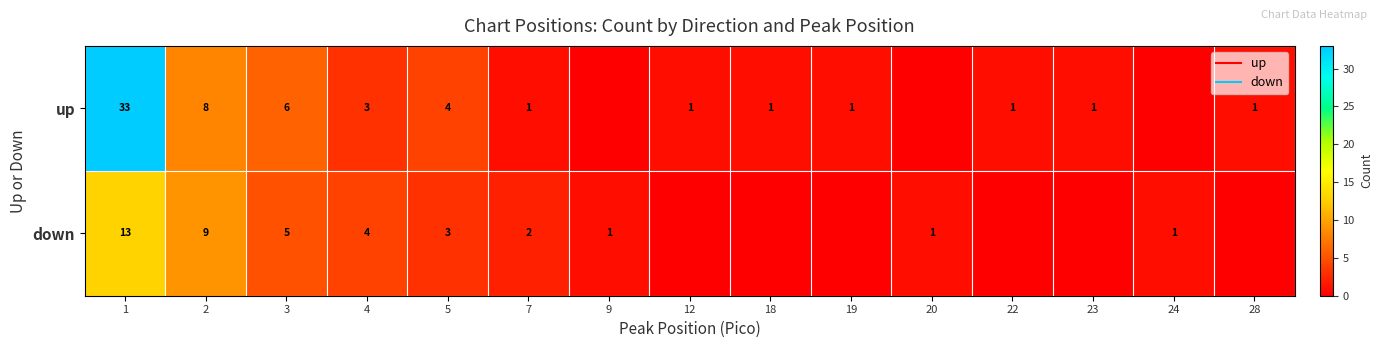

True or false: row_0 has a value of 4 at 5.

True